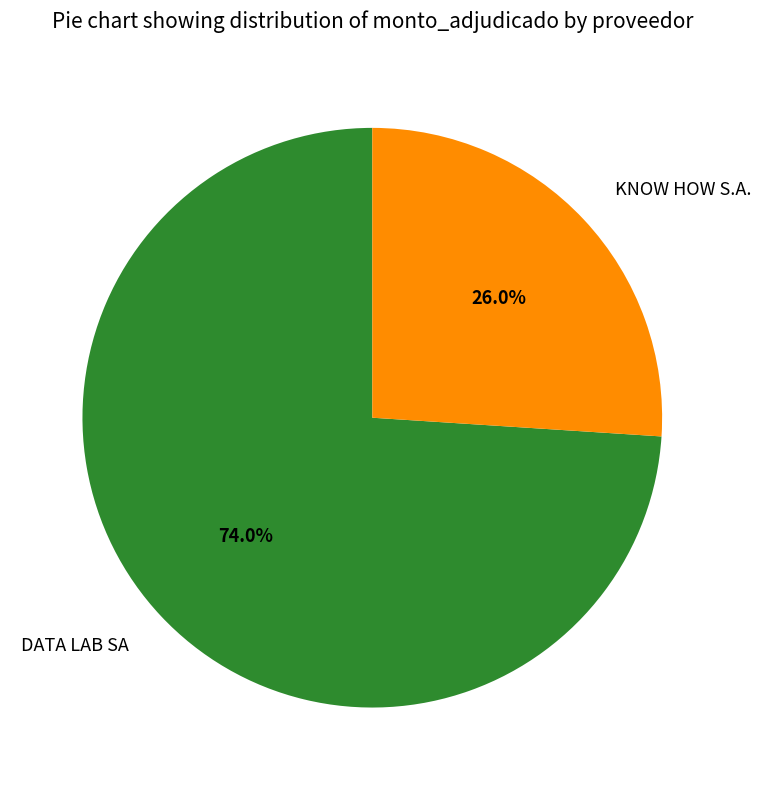

Which category has the biggest portion of the pie?

DATA LAB SA